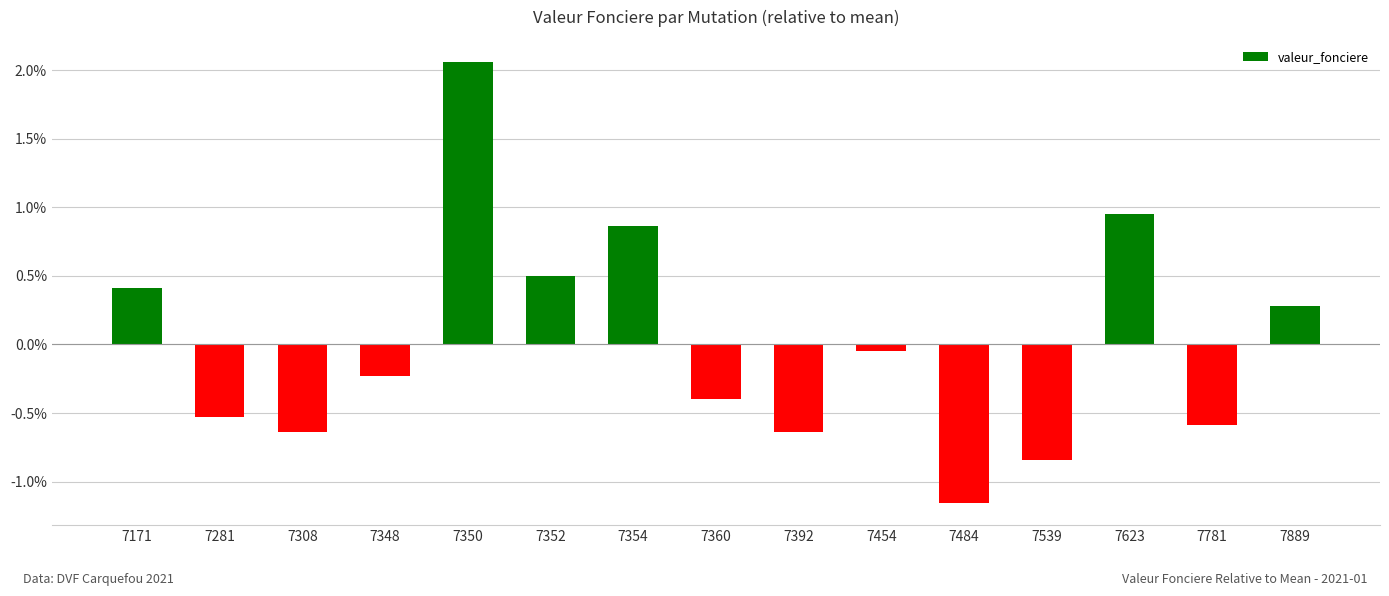

Are the bars horizontal?

No